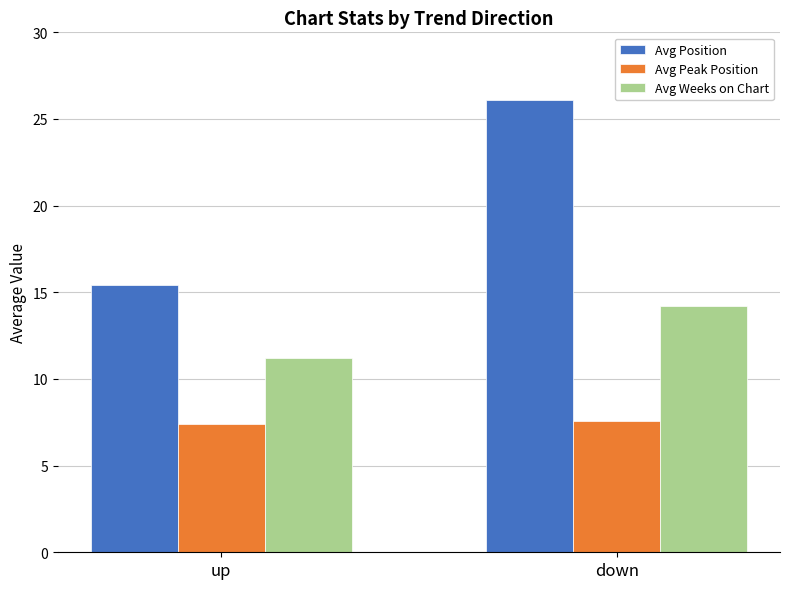

Are the bars grouped side by side (vs. stacked)?

Yes